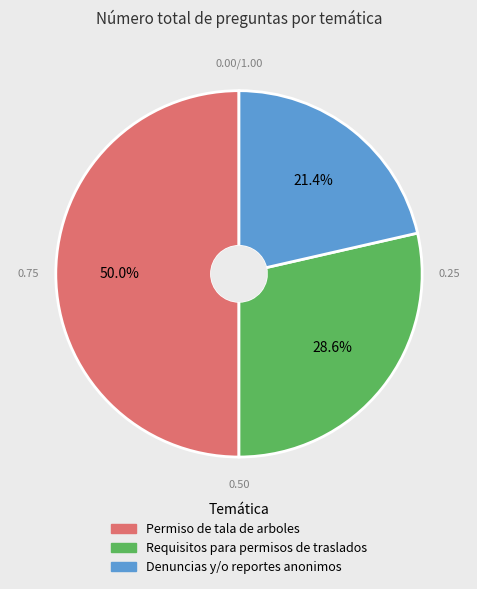

What percentage is the Denuncias y/o reportes anonimos slice, to the nearest percent?

21%